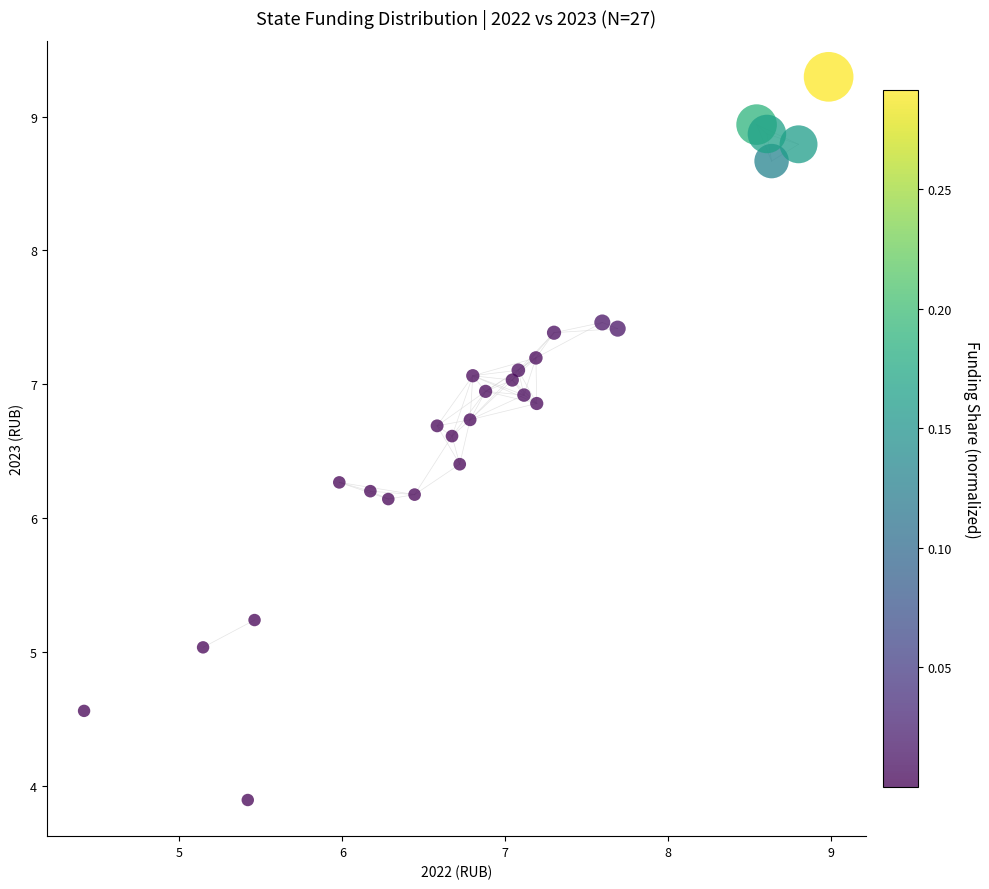

What is the range of Y values (max minus min)?

5.4